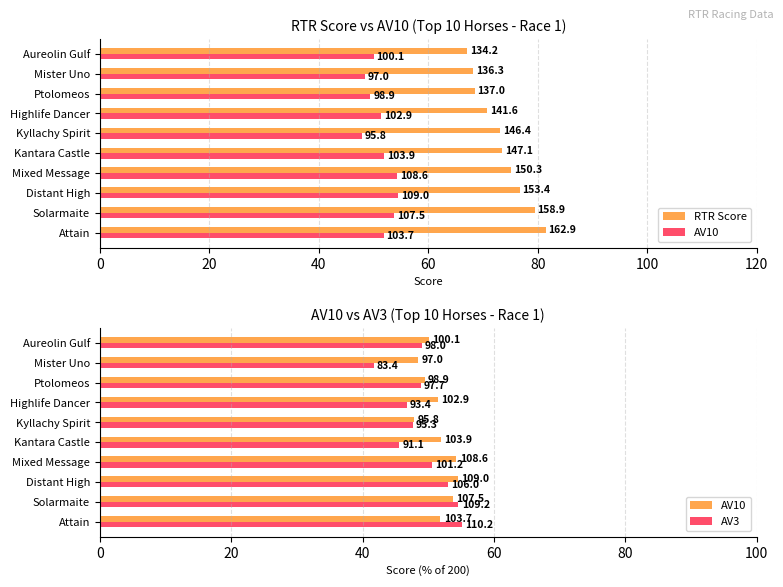

Which series has the widest spread of values?

RTR Score